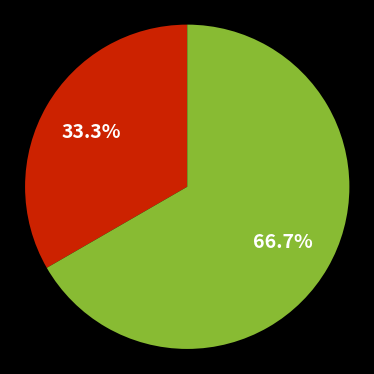

Does any single category account for the majority?

Yes